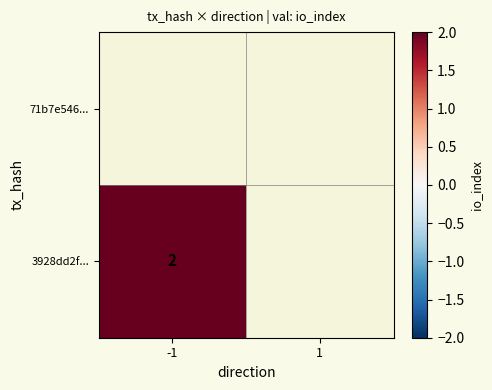

At 1, list the series in order from smallest to largest.

71b7e546..., 3928dd2f...